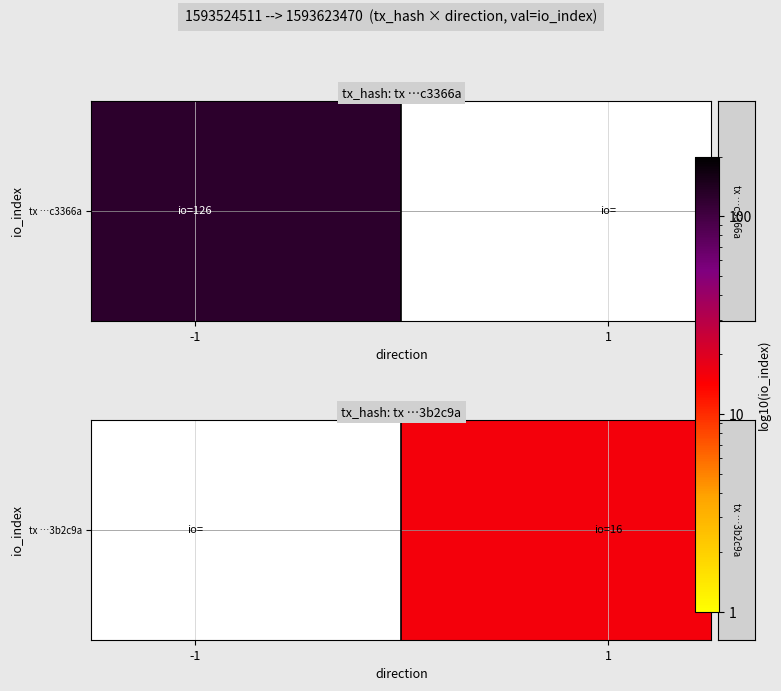

The chart shows a value of 5.7 at 1. True or false?

False